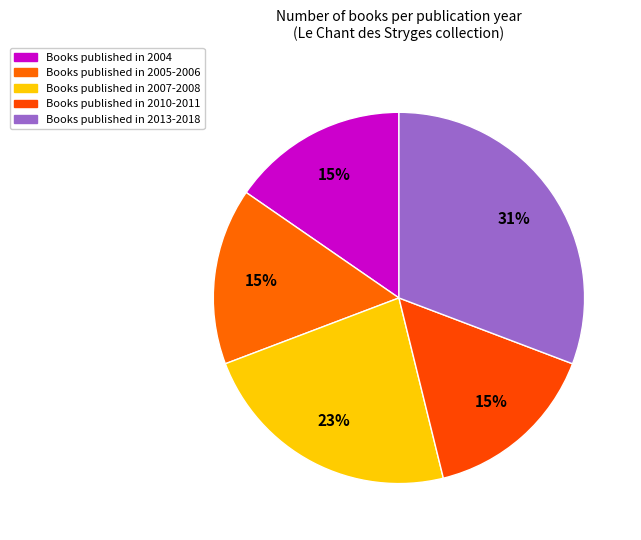

Which category has the smallest portion of the pie?

2005